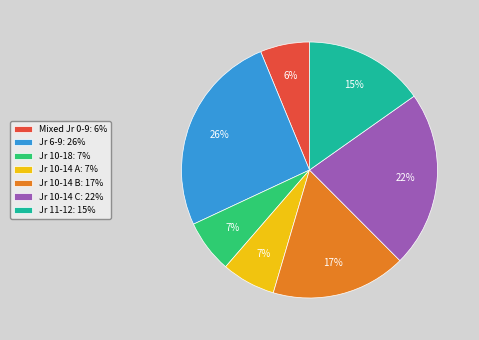

Is there a majority slice in this chart?

No